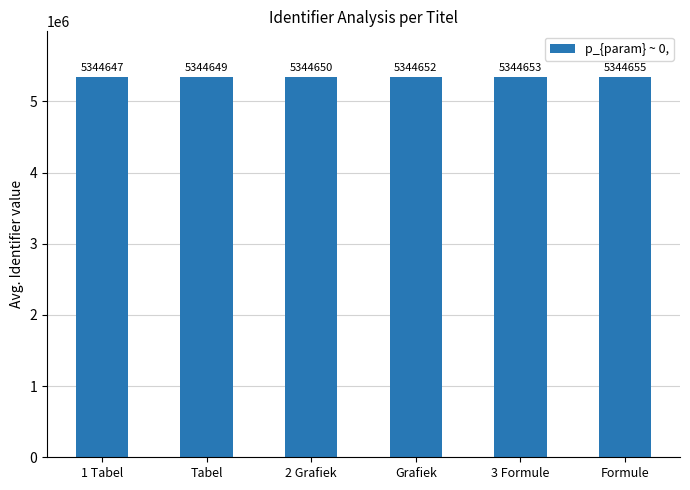

At which label is the value closest to 5344651?

2 Grafiek